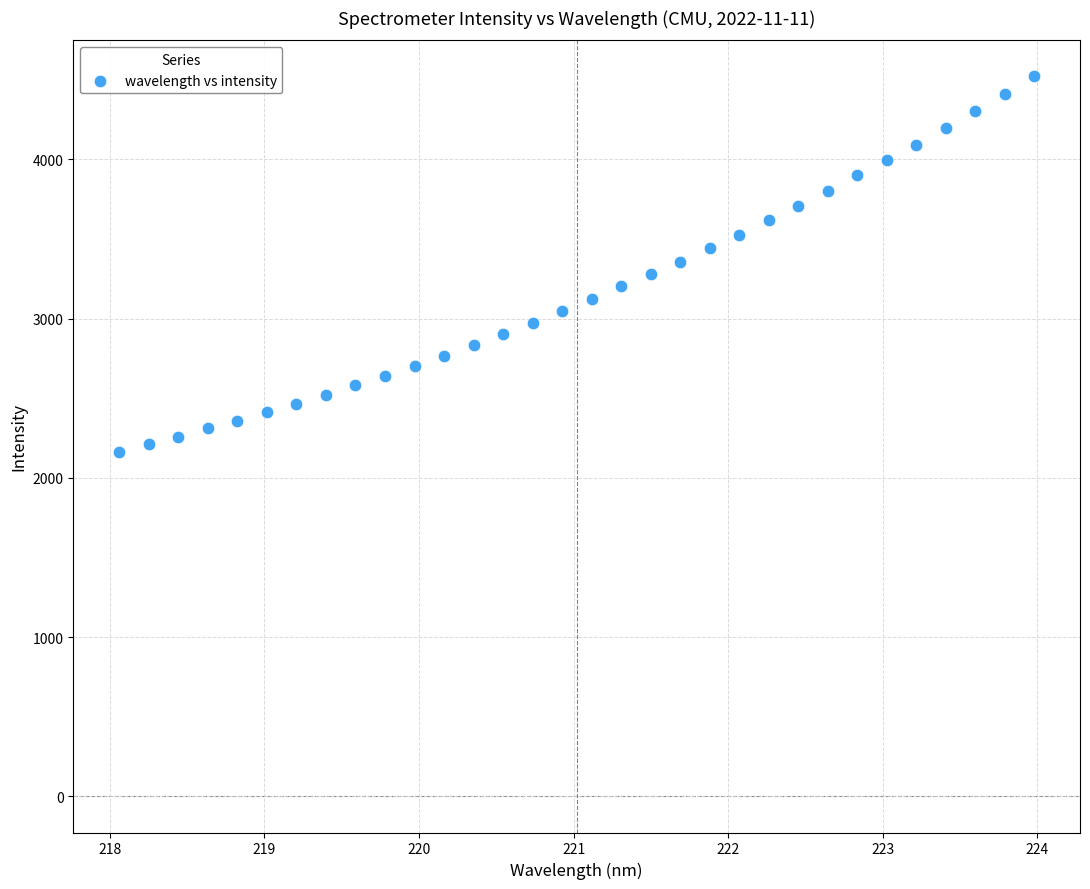

What is the range of X values (max minus min)?

5.9